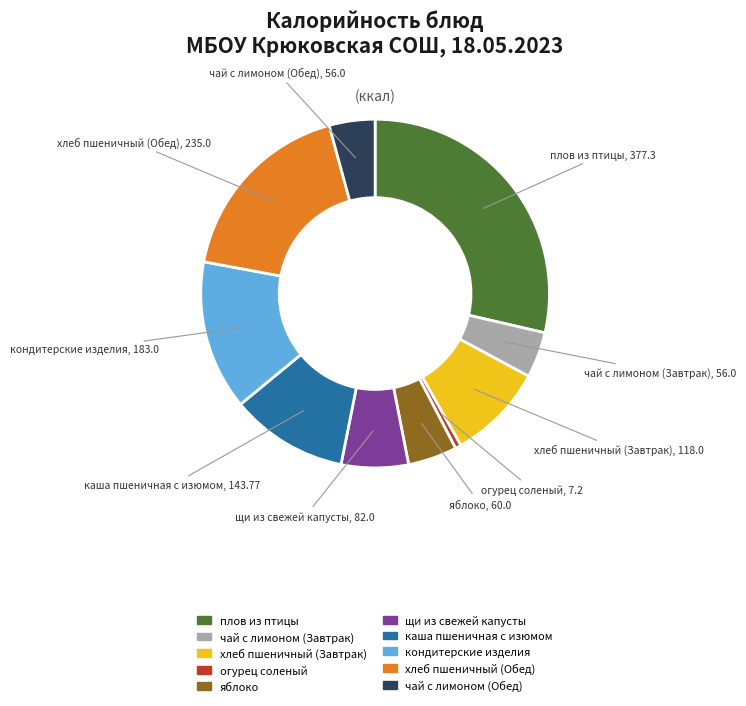

Is the sum of кондитерские изделия and чай с лимоном (Обед) greater than half?

No